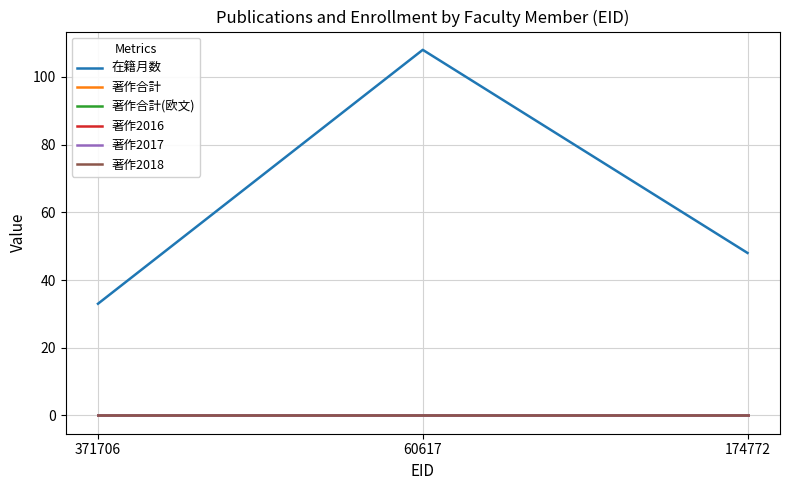

Does the chart display data point markers on the line(s)?

No